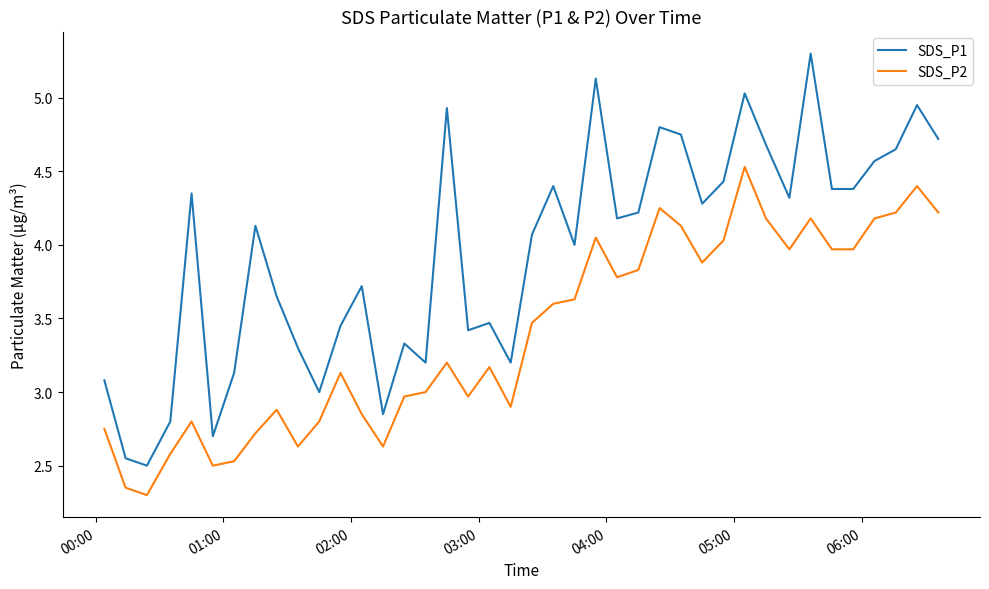

How many lines are shown in the chart?

2